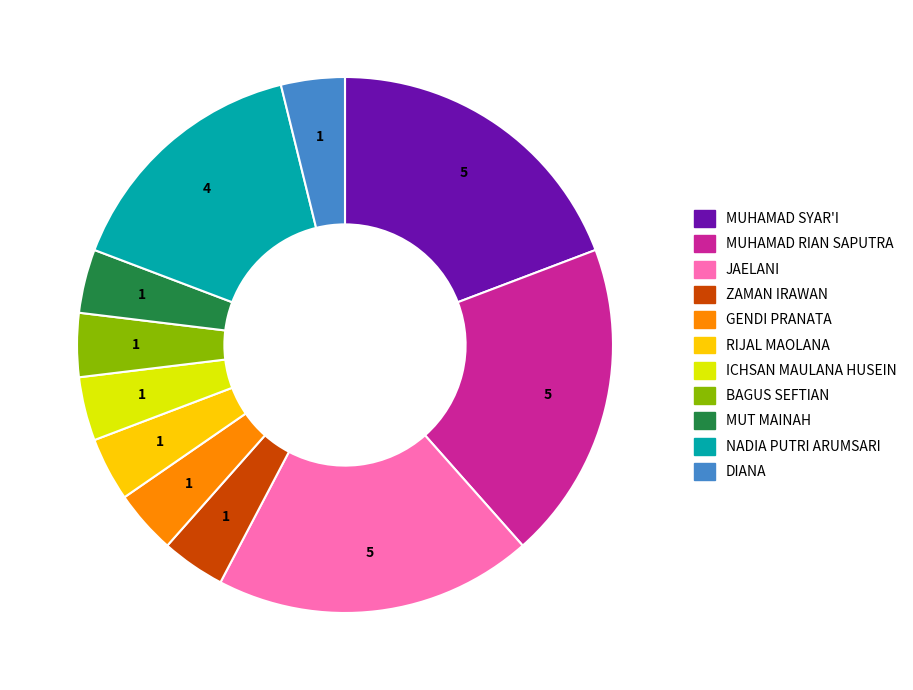

The MUT MAINAH slice represents 4% of the pie. True or false?

True